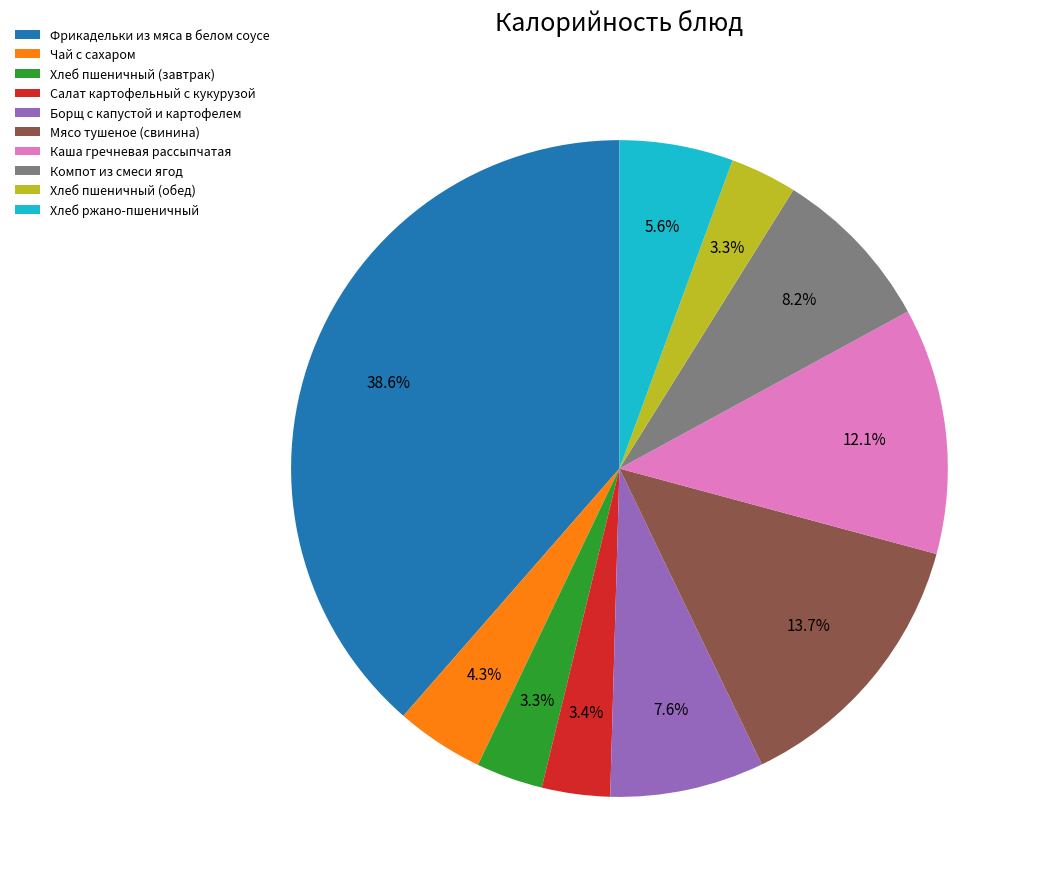

To the nearest percent, what portion does Каша гречневая рассыпчатая represent?

12%